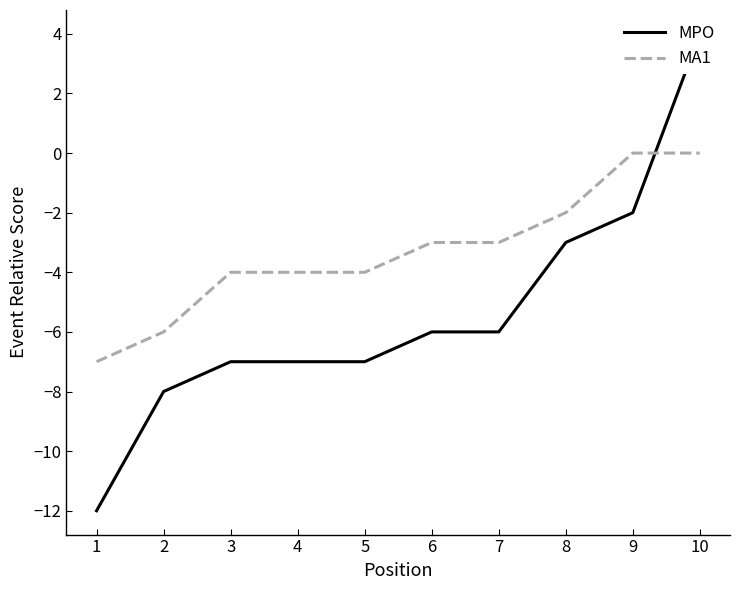

The value of MA1 at 6 is -3. True or false?

True